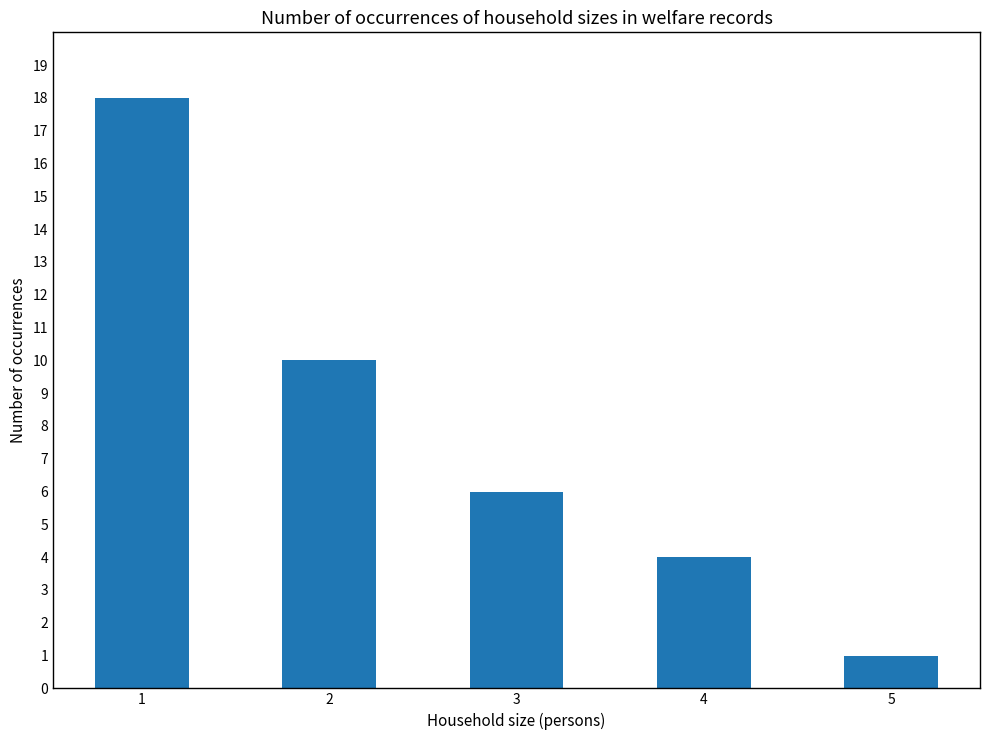

Count the number of categories in the chart.

5